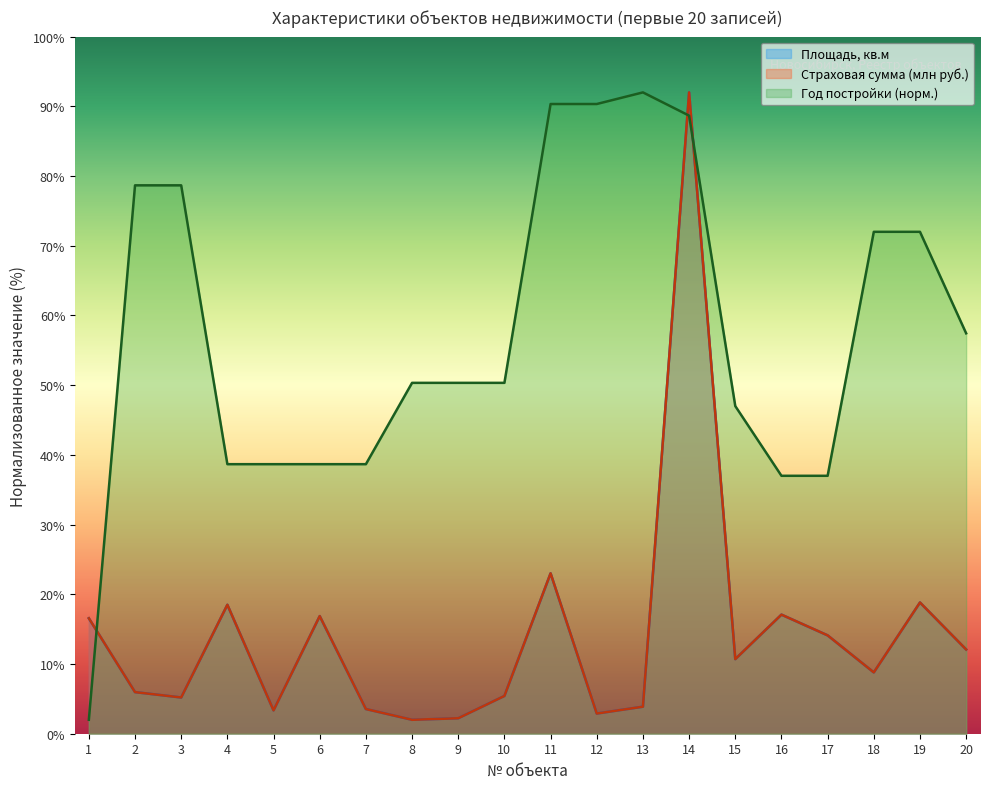

The Площадь, кв.м series shows 12.1 at 20. True or false?

True